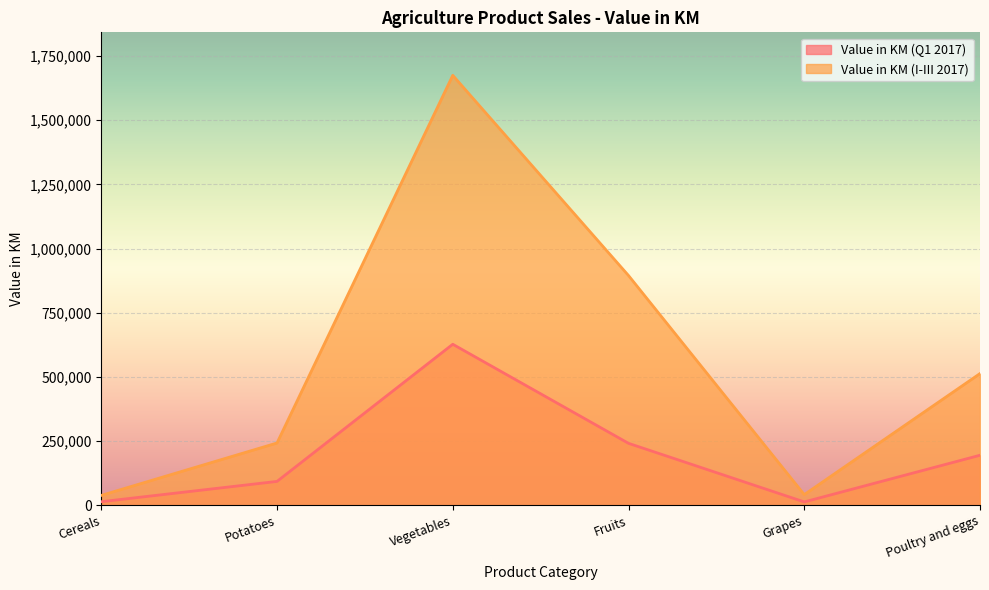

What is the sum of the Value in KM (Q1 2017) values at Poultry and eggs and Grapes?

207940.0